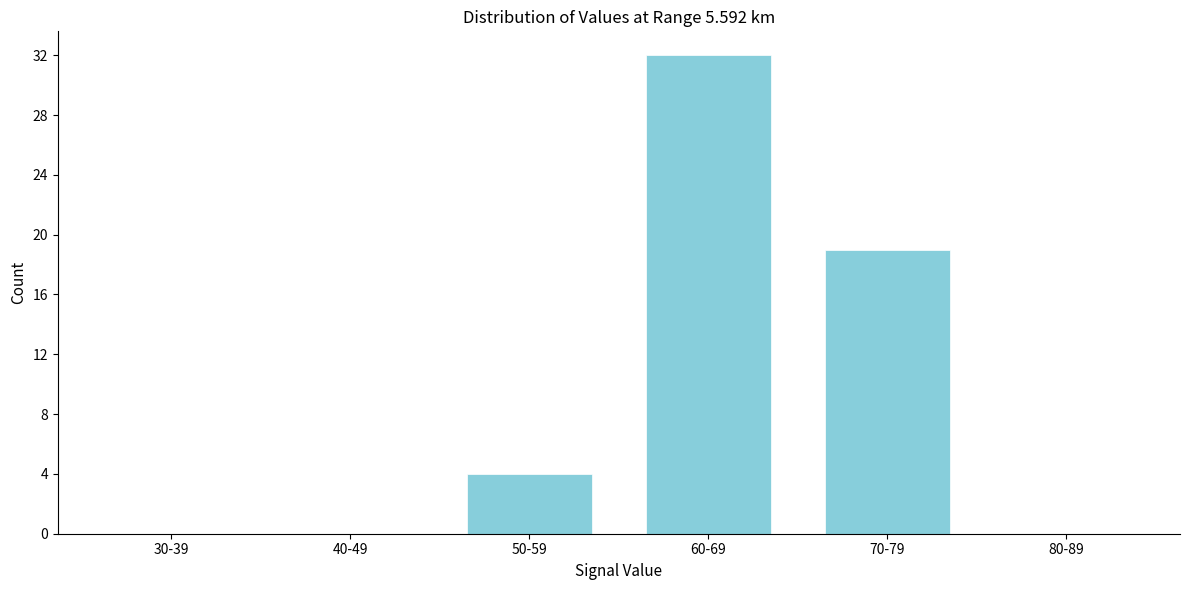

Reading left to right, list all the values displayed in this chart.

30-39=0	40-49=0	50-59=4	60-69=32	70-79=19	80-89=0